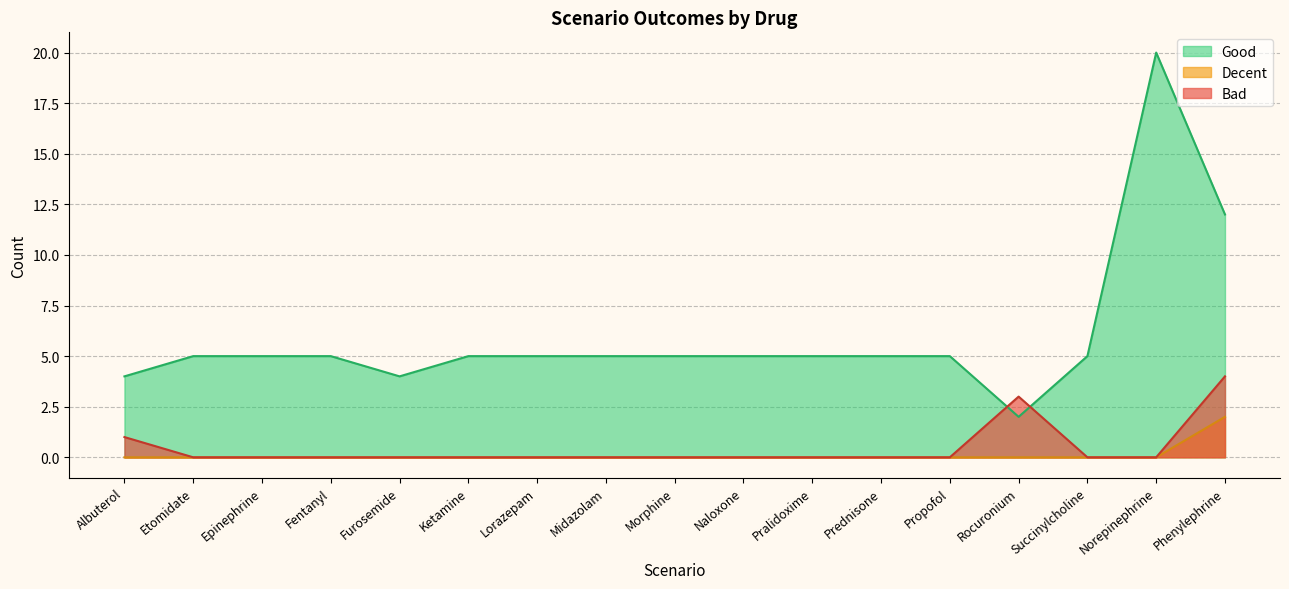

True or false: Decent has a value of 0 at Midazolam.

True